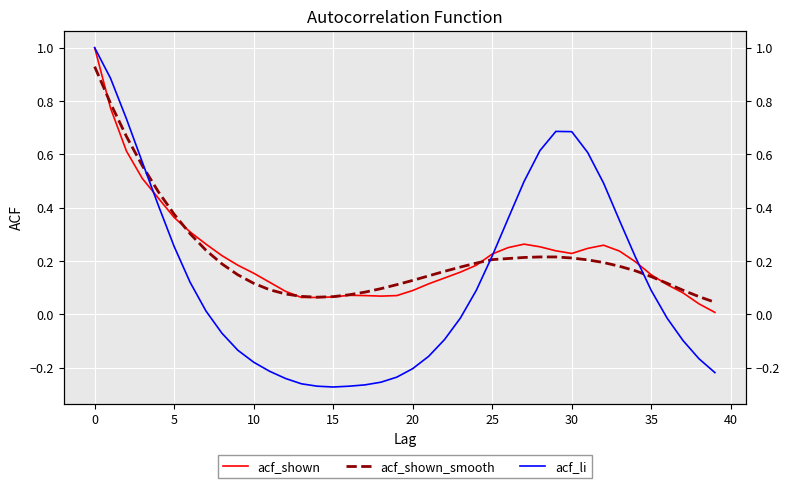

What is the value of the acf_shown point at the 30th from the left?

0.2